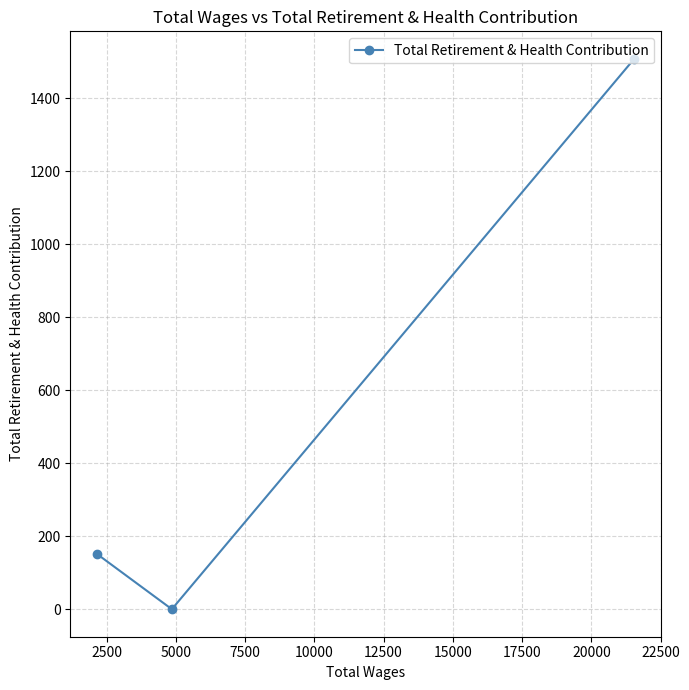

How many values are between 0 and 1508?

3